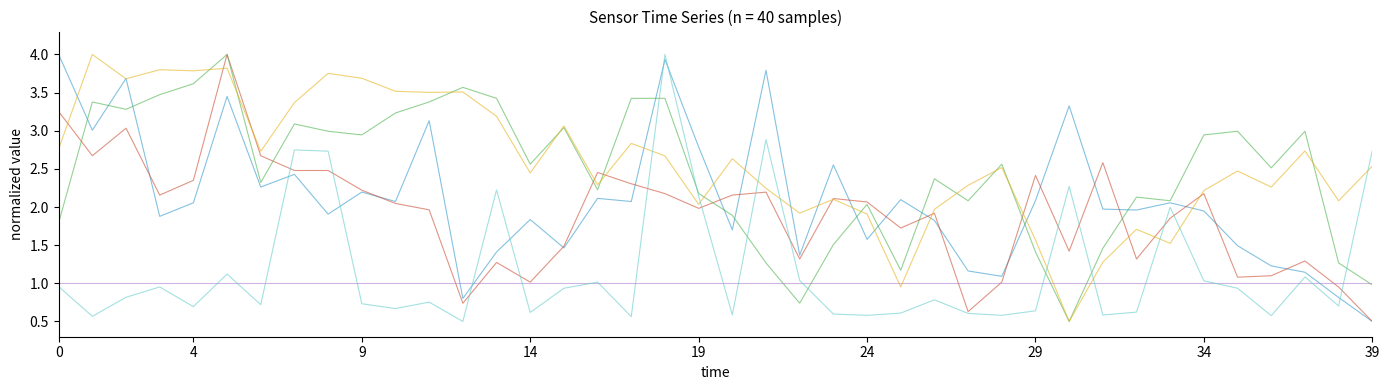

What is the smallest value displayed?

0.5